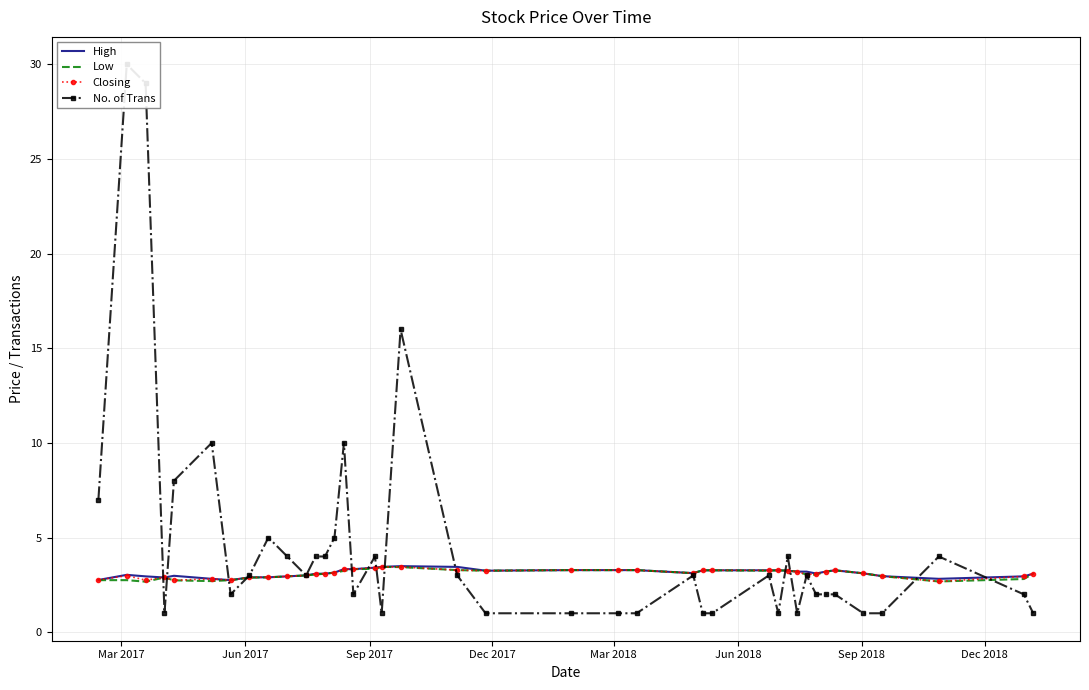

How many intersections are there between No. of Trans and Low?

13